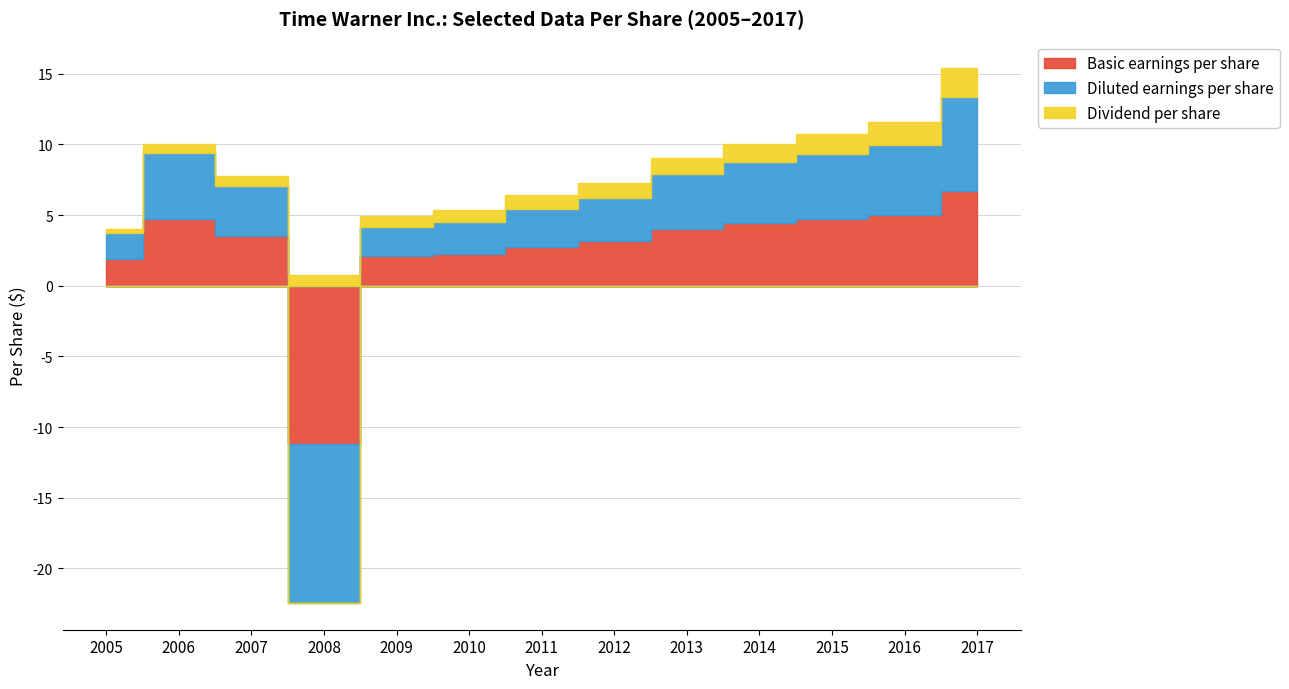

How many lines are shown in the chart?

3